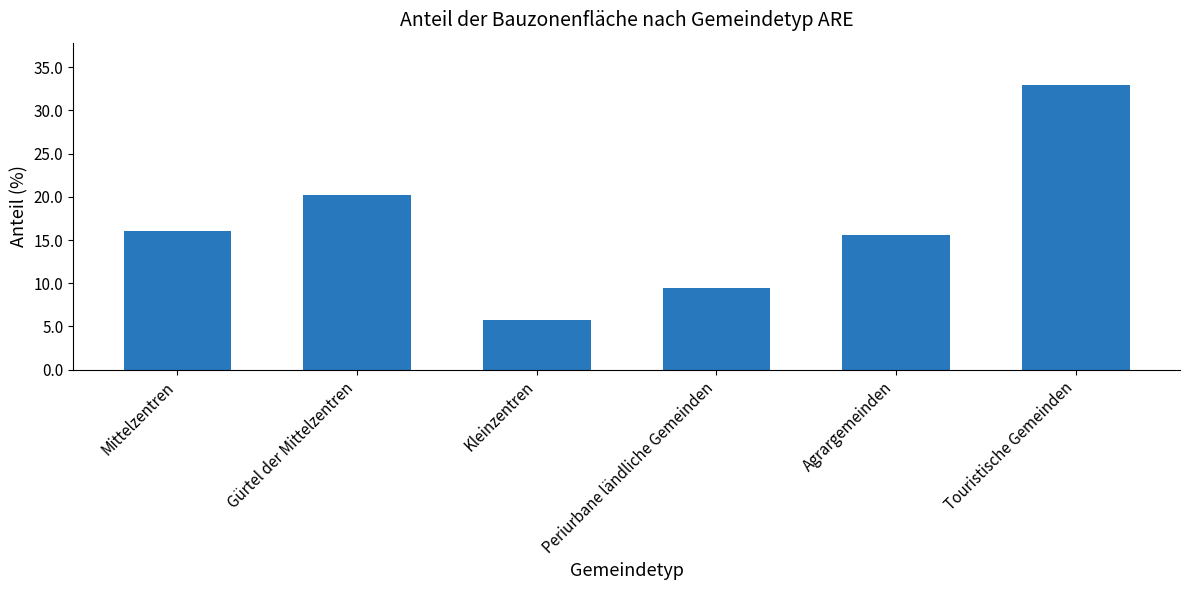

Are the bars horizontal?

No